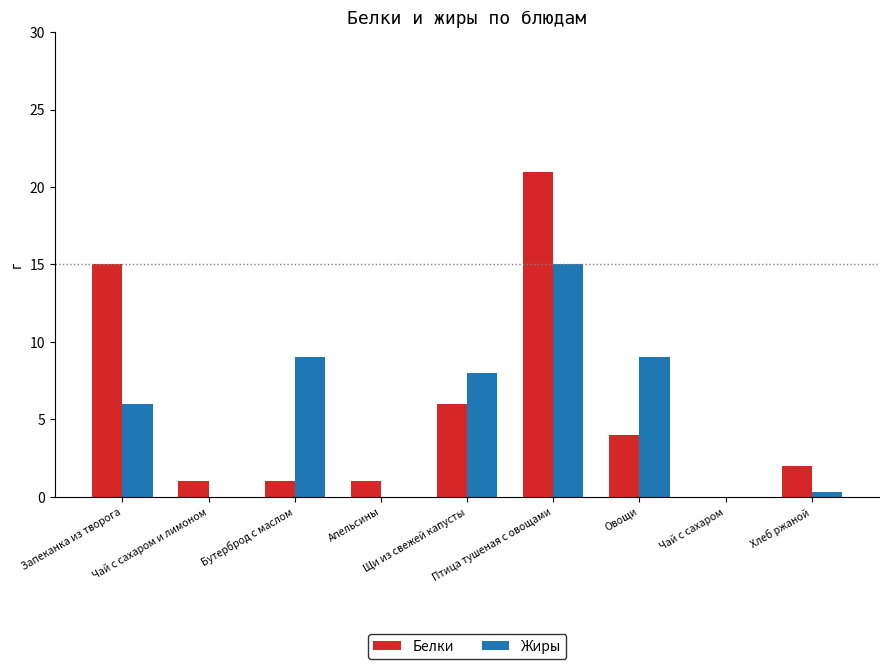

Read the Белки value at Бутерброд с маслом.

1.0